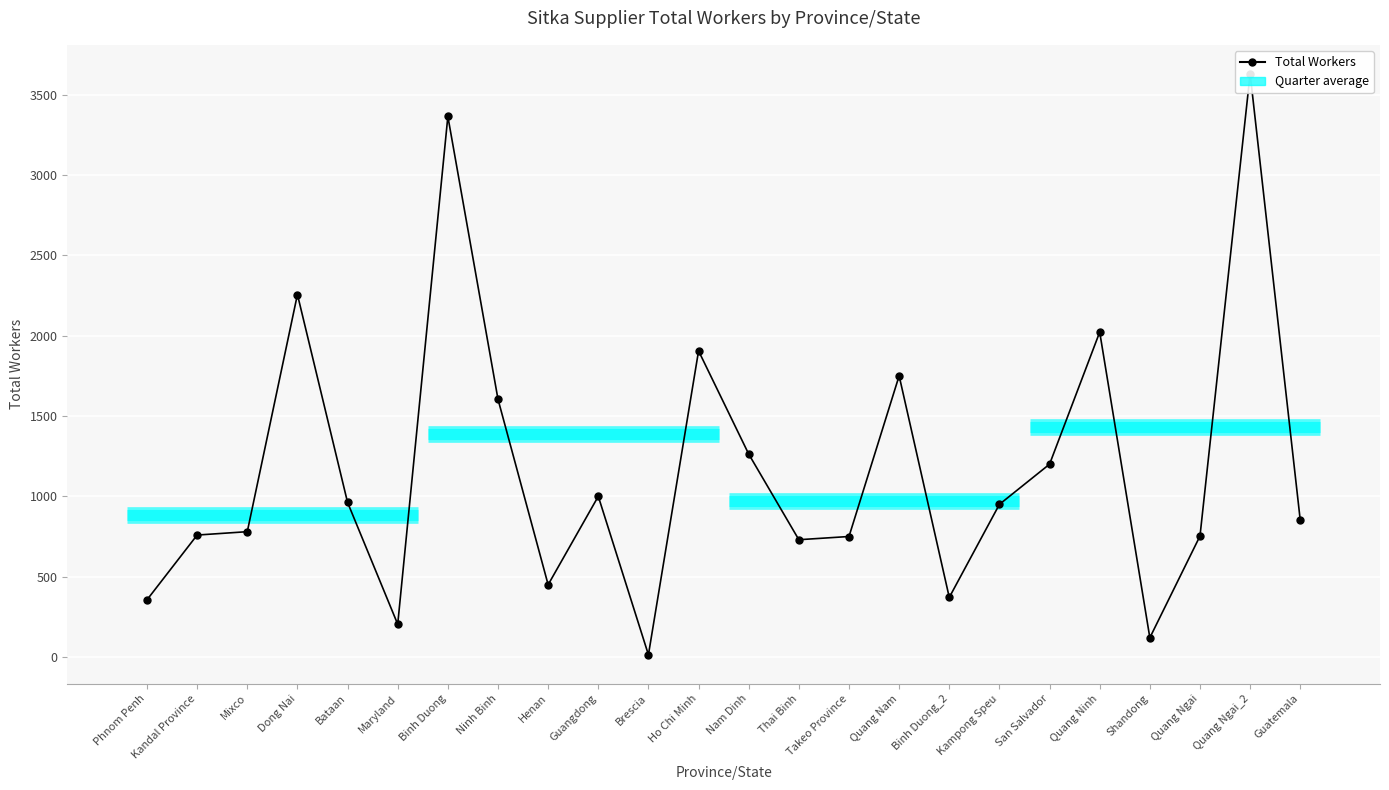

Reading right to left, extract all data points from this chart.

850	3629	753	120	2022	1200	950	371	1750	750	730	1263	1905	14	1000	450	1604	3364	204	962	2256	780	759	356